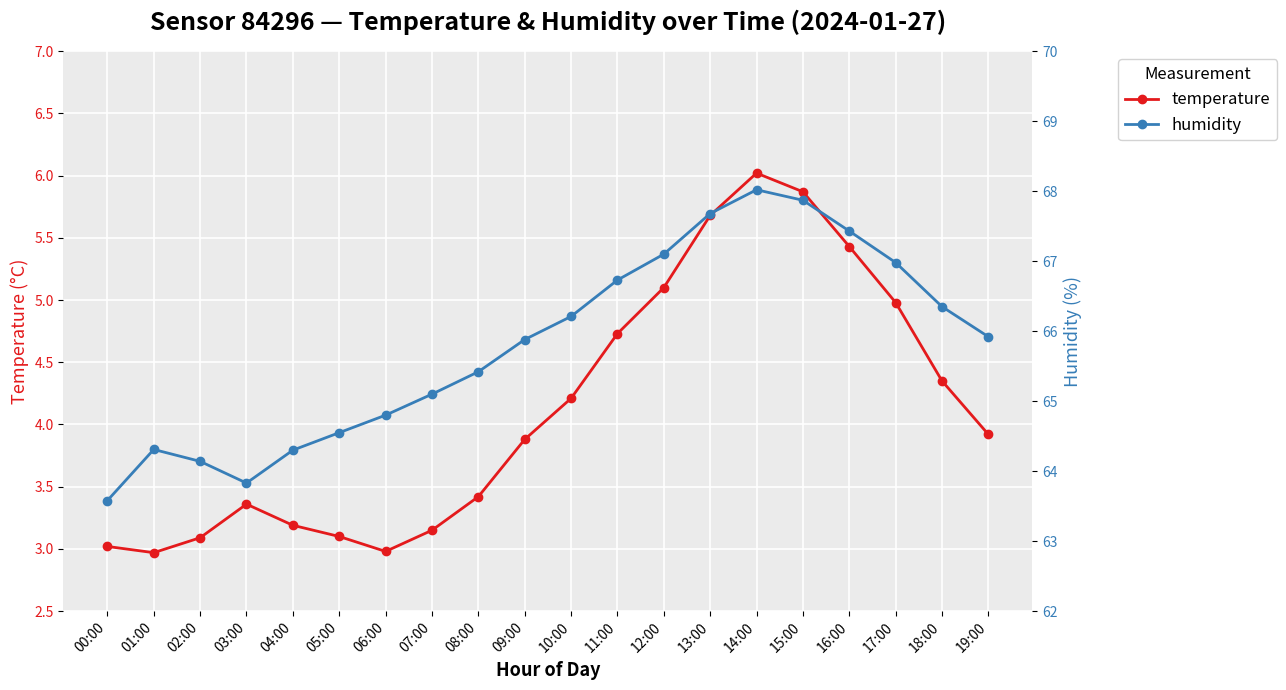

What is the maximum value for temperature?

6.0